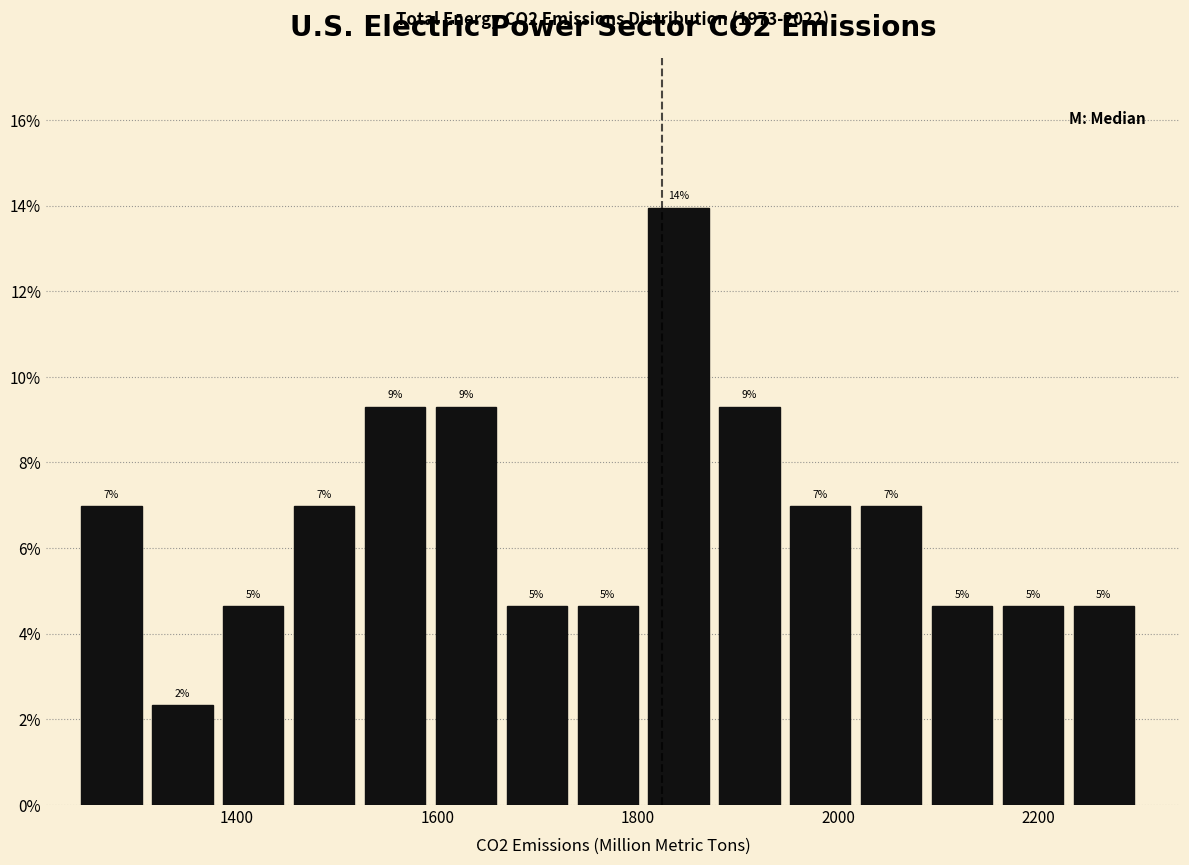

Read against the x-axis, roughly where is the centre of the tallest bar?

1840